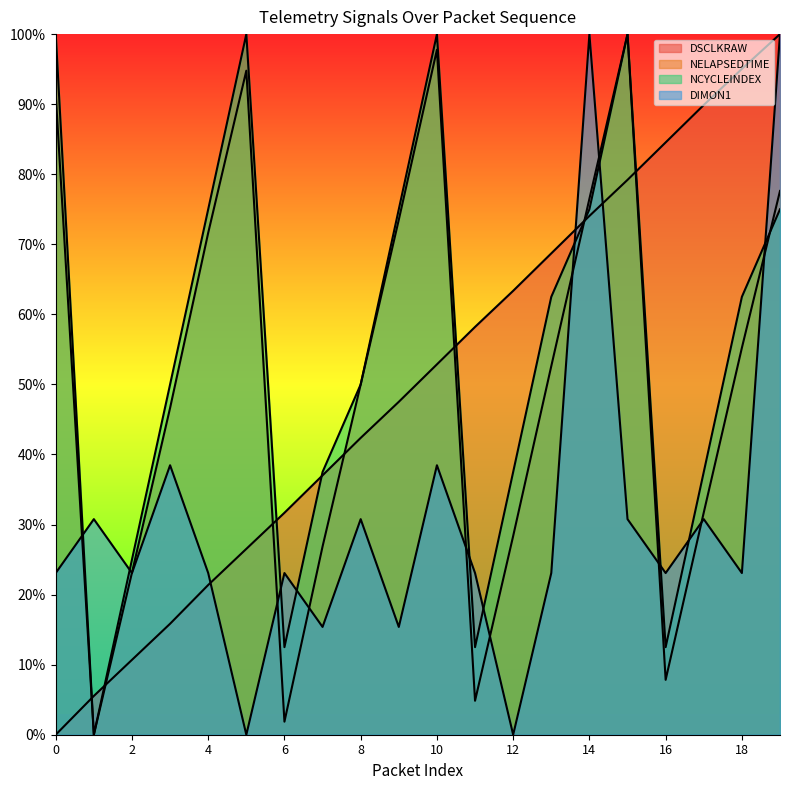

Which series ends up on top after the final intersection of DIMON1 and DSCLKRAW?

DSCLKRAW